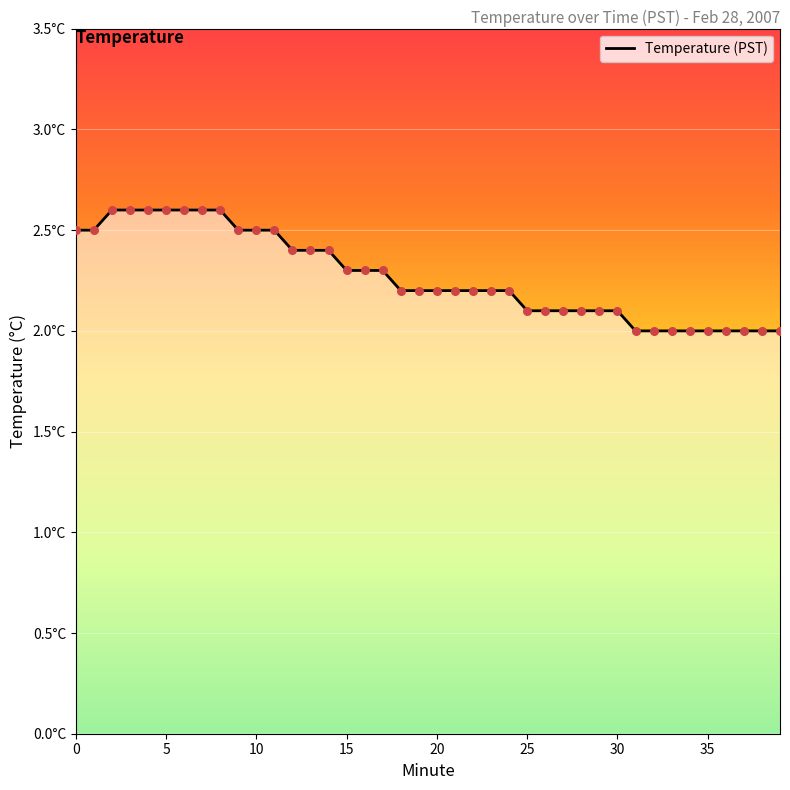

Is this an area chart (filled region under the line)?

Yes